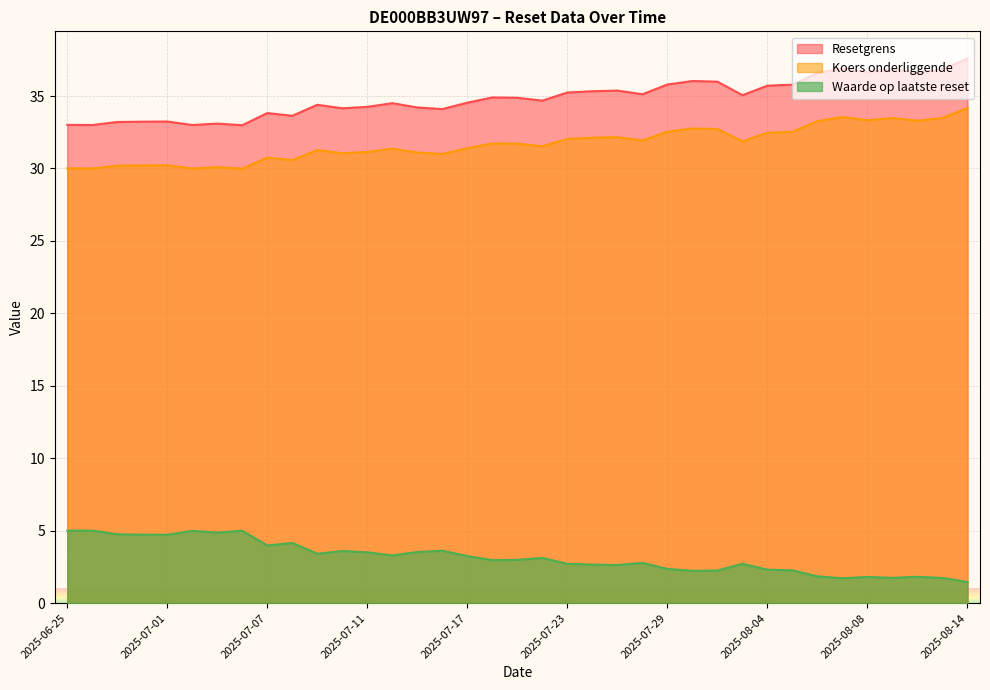

Which series changed the most between 2025-07-09 and 2025-08-13?

Koers onderliggende